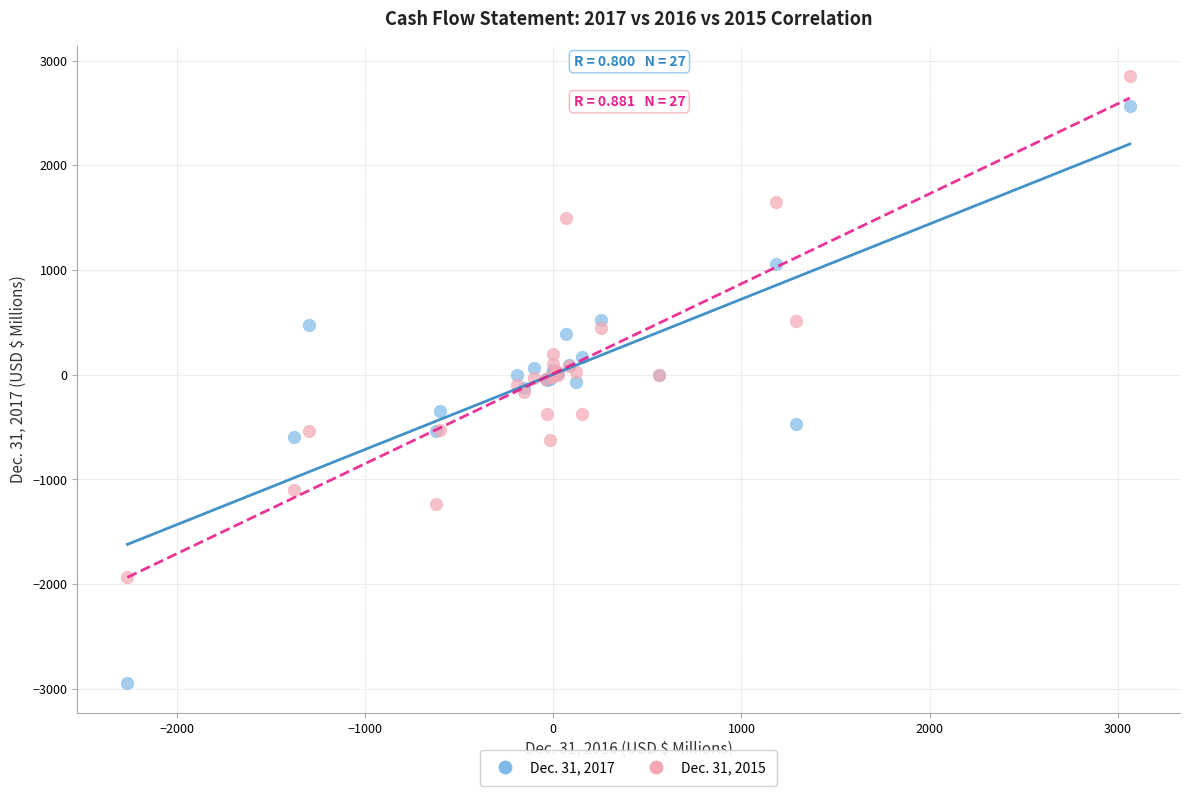

Which series contains the lowest Y value?

Dec. 31, 2017